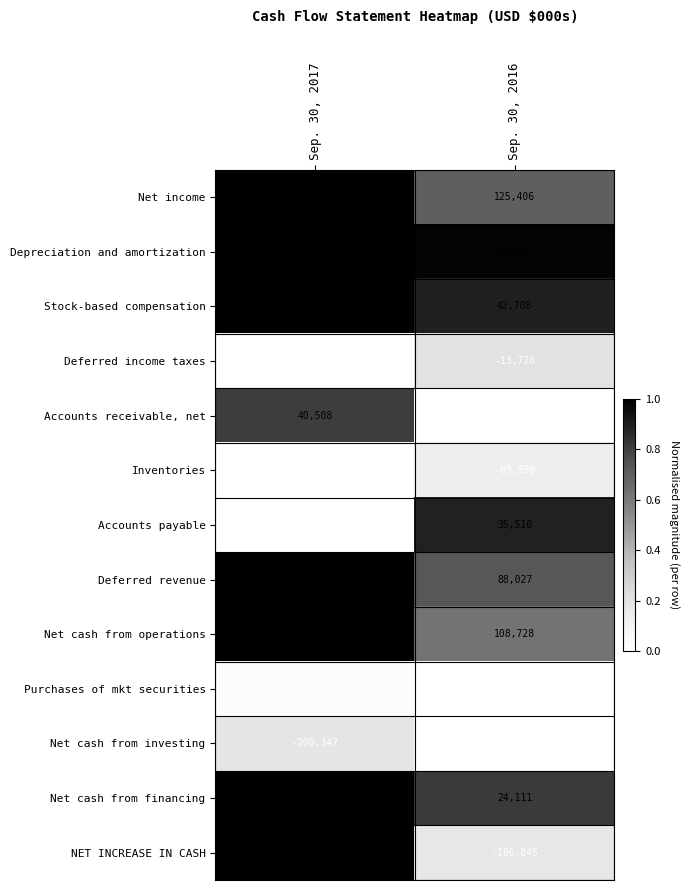

At how many categories does at least one series exceed 0?

2